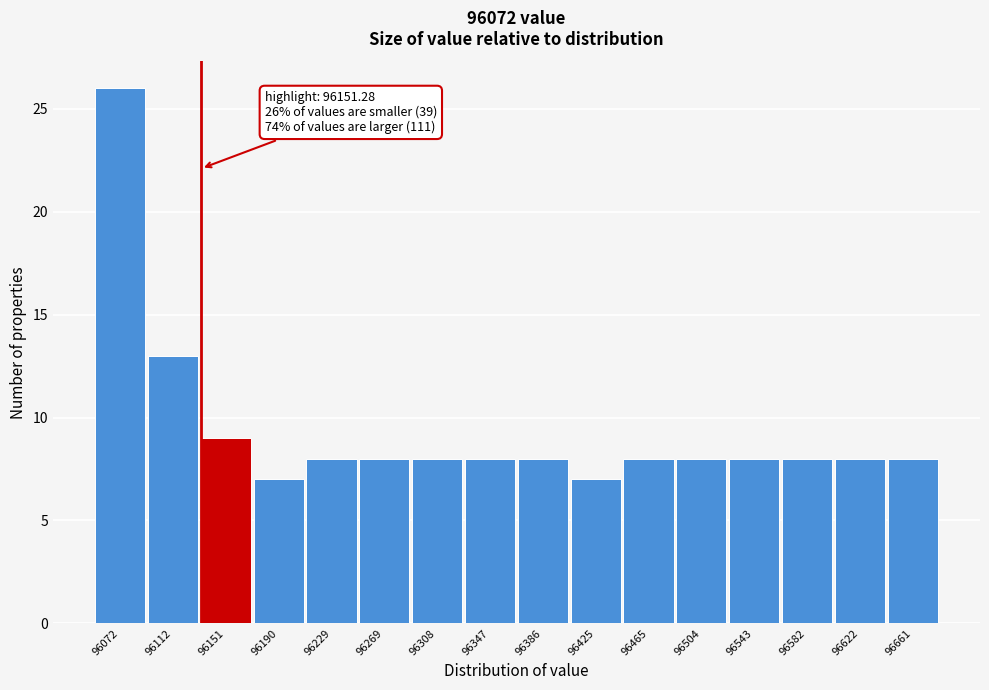

Reading left to right, what are all the values shown in this chart?

96072=26	96112=13	96151=9	96190=7	96229=8	96269=8	96308=8	96347=8	96386=8	96425=7	96465=8	96504=8	96543=8	96582=8	96622=8	96661=8